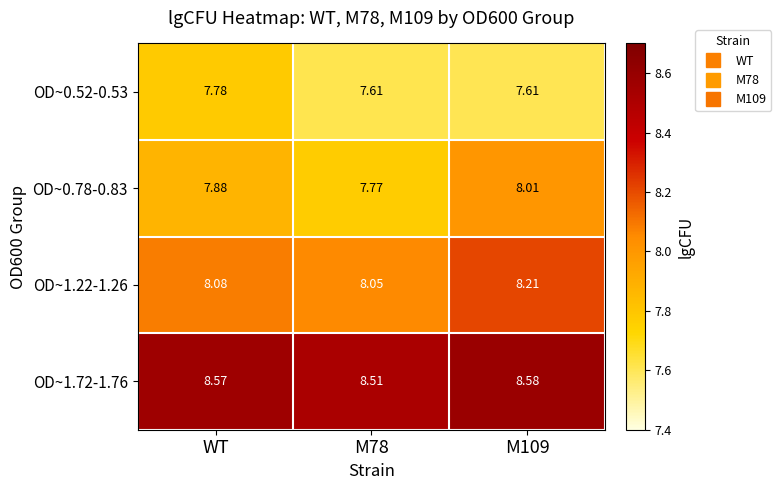

Is the value of OD~1.72-1.76 at M109 greater than the value of OD~0.52-0.53 at M109?

Yes